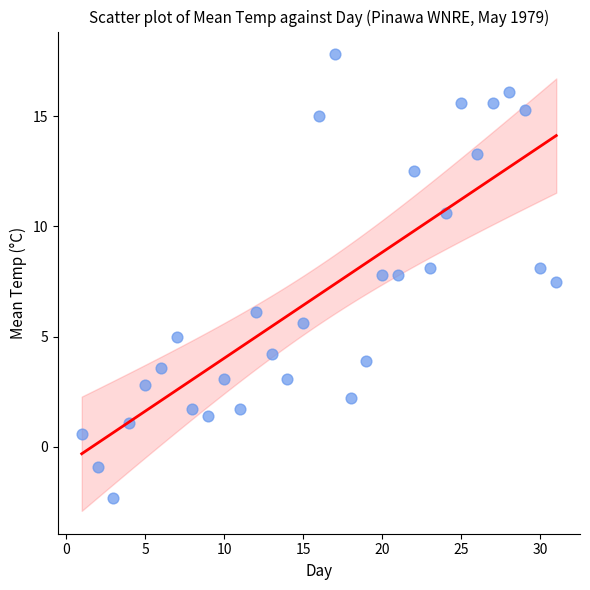

What is the range of X values (max minus min)?

30.0